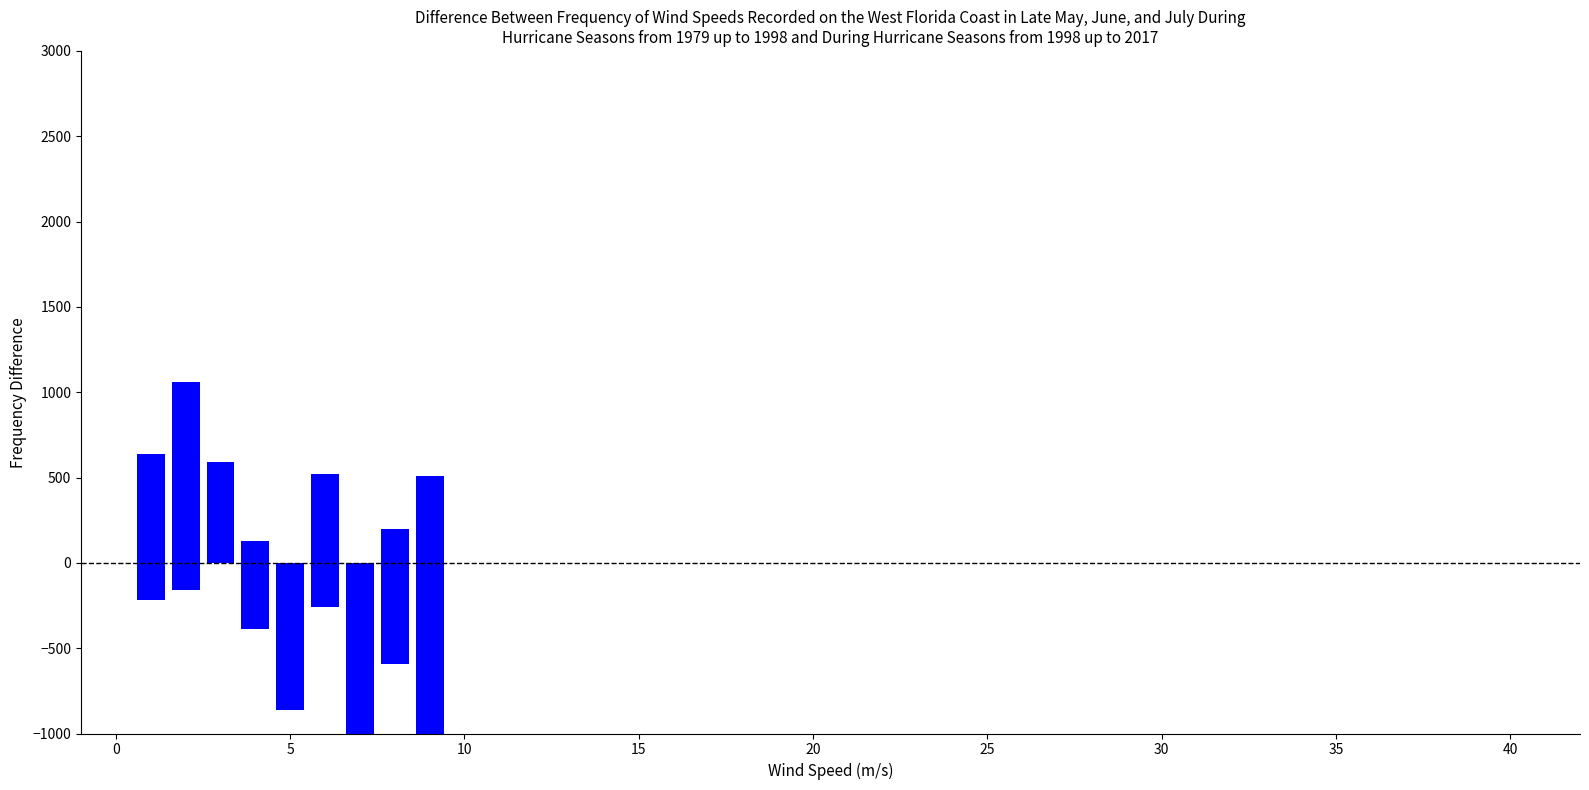

How many negative values are there?

8